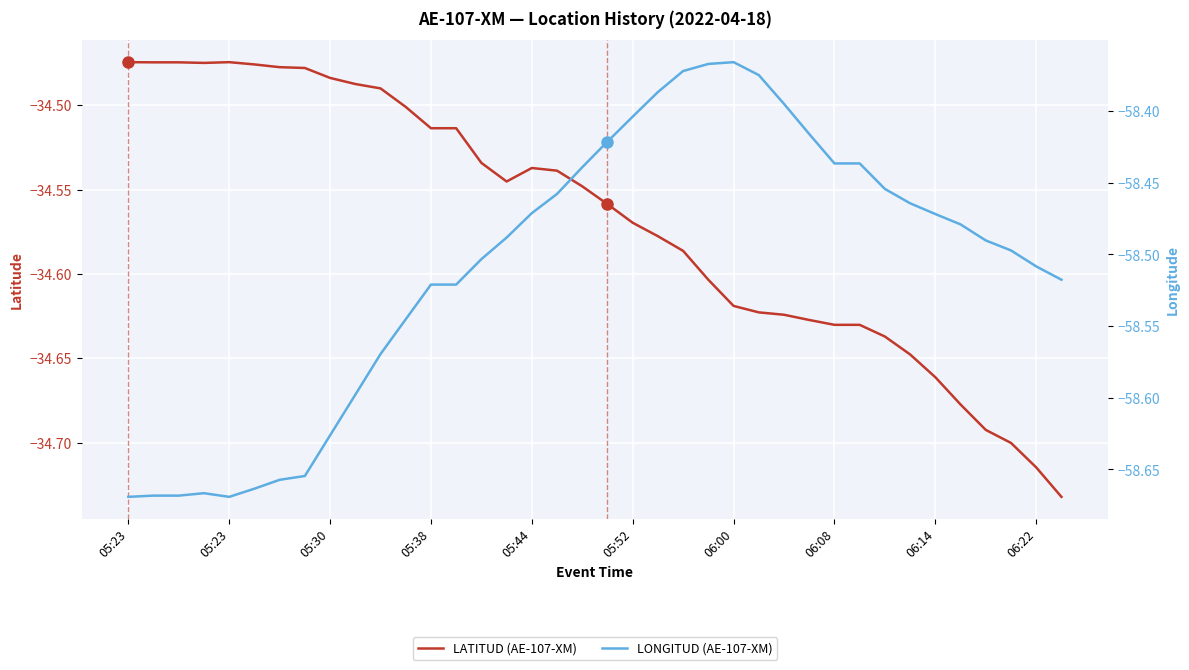

What are all the series names shown in the legend?

LATITUD (AE-107-XM), LONGITUD (AE-107-XM)